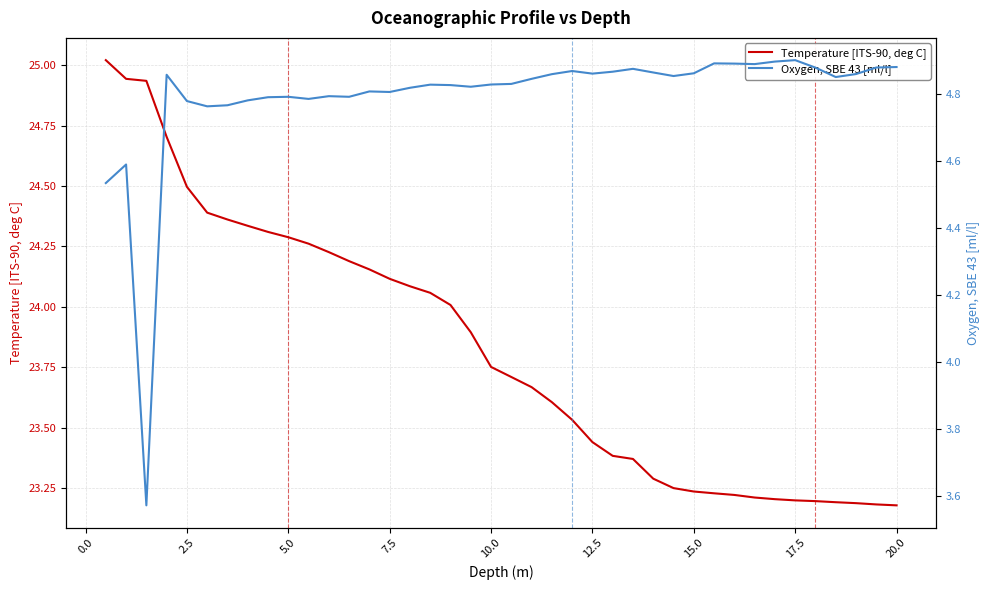

What value does the Oxygen, SBE 43 [ml/l] series have at 7.5?

4.8